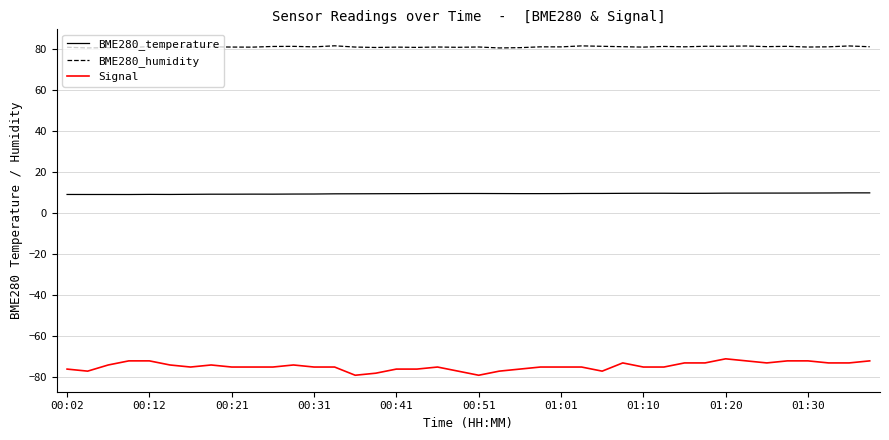

List the series in order of their overall mean, lowest first.

Signal, BME280_temperature, BME280_humidity